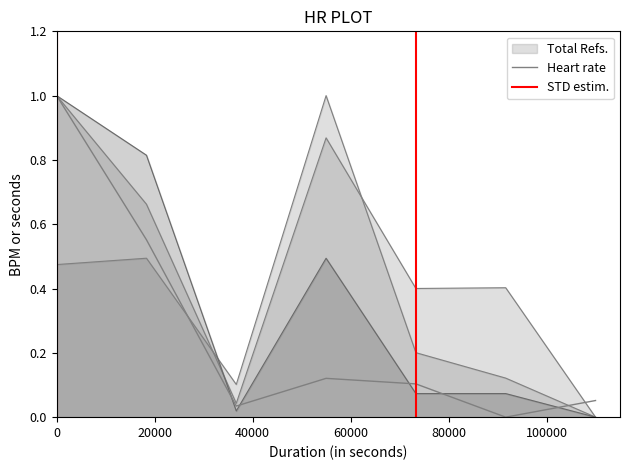

How many categories are shown in the chart?

7